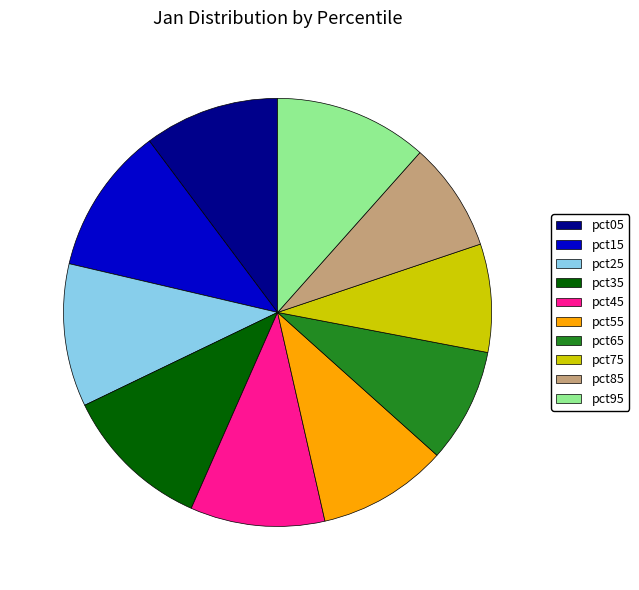

How many slices are in this pie chart?

10